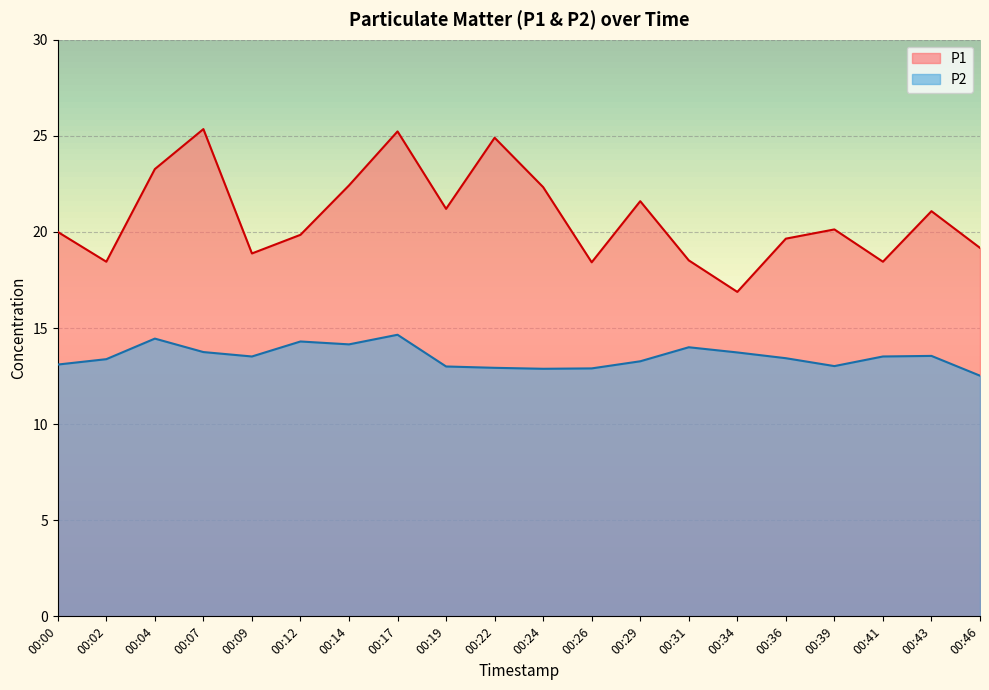

What is the sum of all P1 values?

415.8